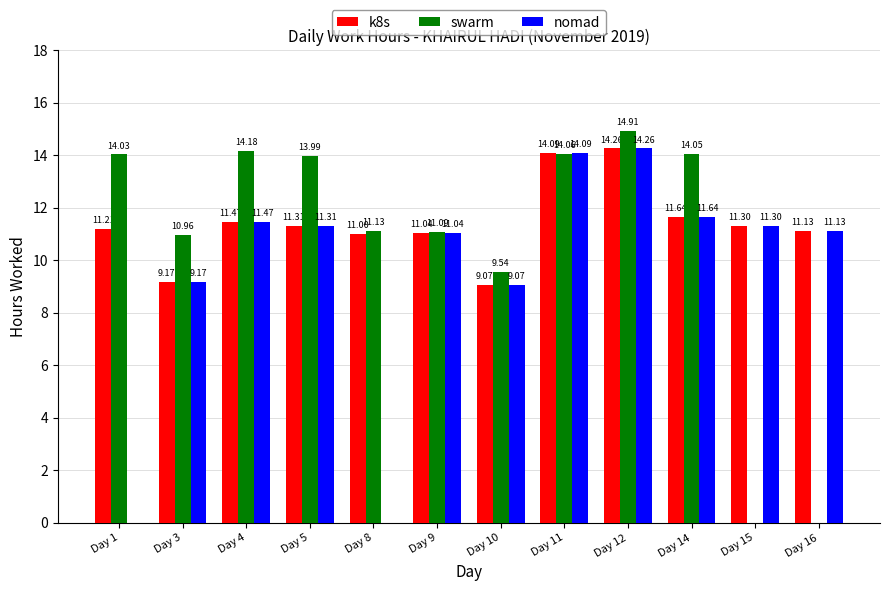

Which category has the highest value in the k8s series?

Day 12